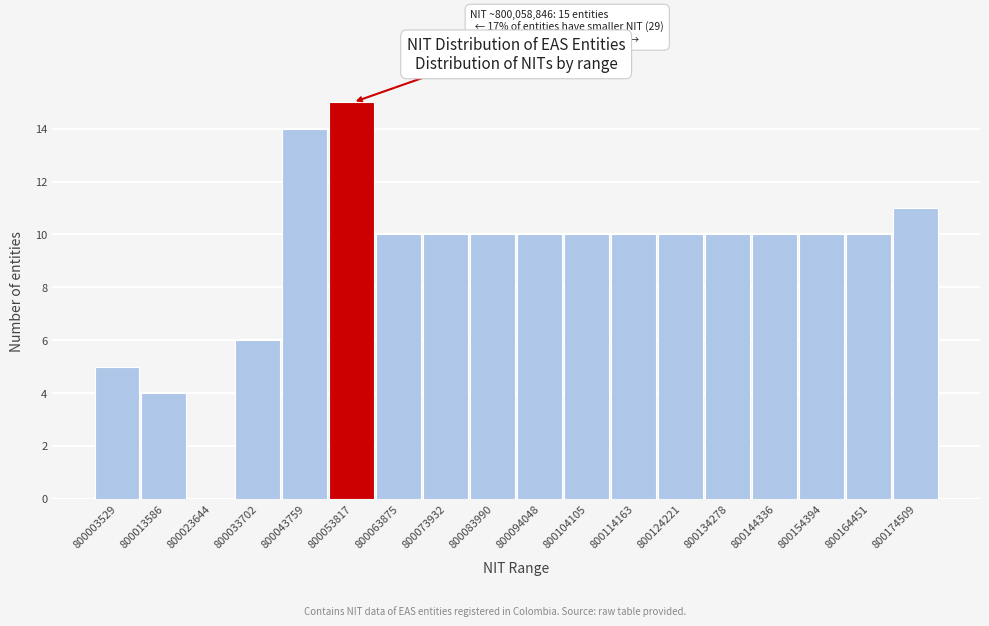

Reading left to right, list all the values displayed in this chart.

800003529=5	800013586=4	800023644=0	800033702=6	800043759=14	800053817=15	800063875=10	800073932=10	800083990=10	800094048=10	800104105=10	800114163=10	800124221=10	800134278=10	800144336=10	800154394=10	800164451=10	800174509=11